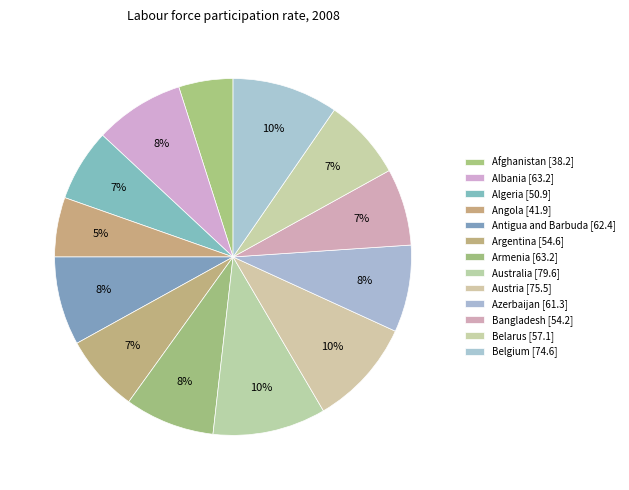

How many slices are in this pie chart?

13